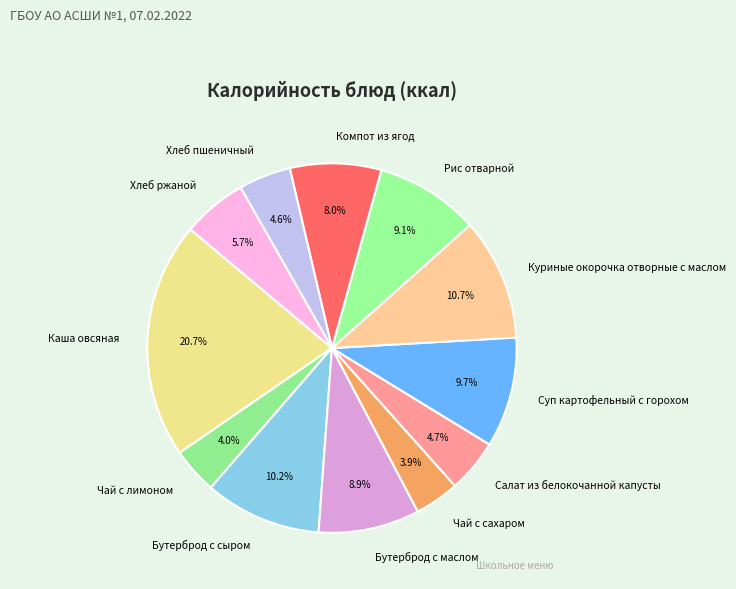

What is the largest slice in the pie chart?

Каша овсяная